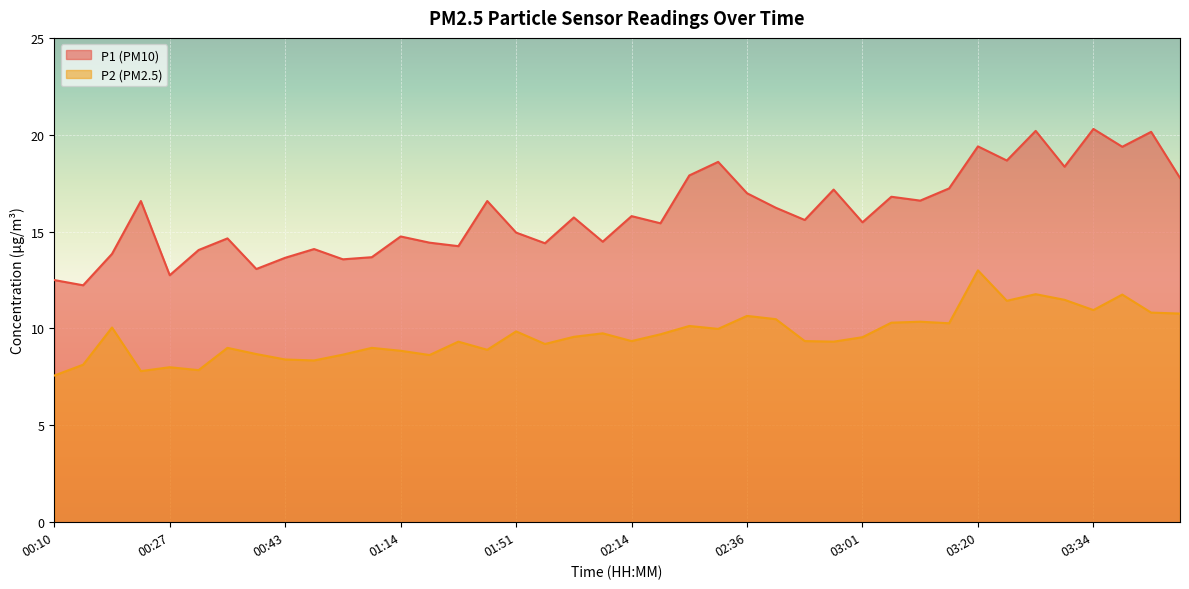

What is the label of the 2nd point from the left?

00:16